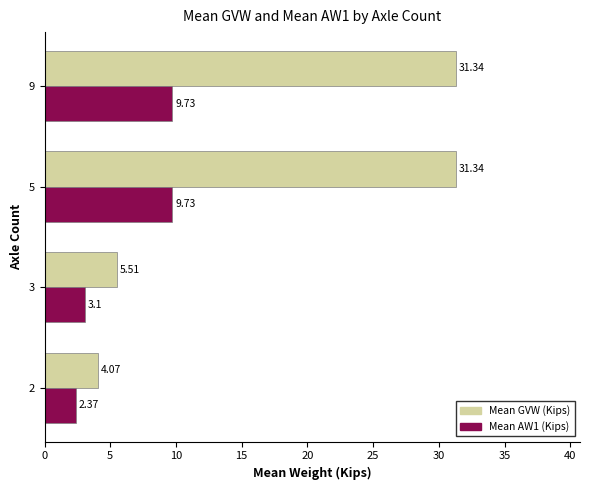

Rank the series by their average value, from lowest to highest.

Mean AW1 (Kips), Mean GVW (Kips)